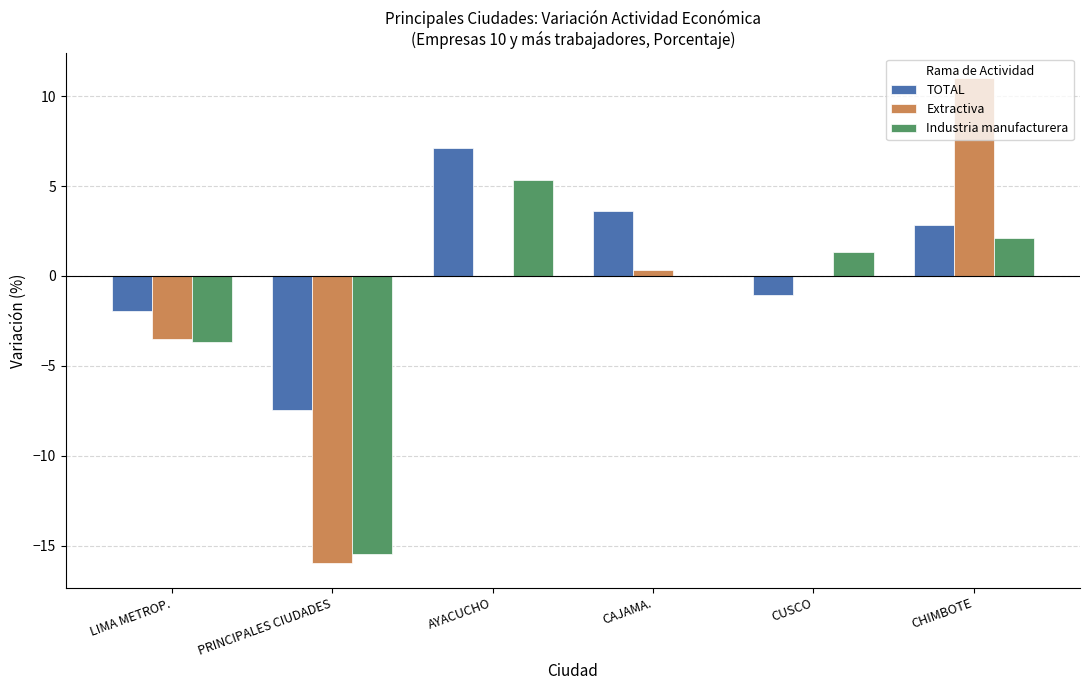

How many data points does each series have?

6